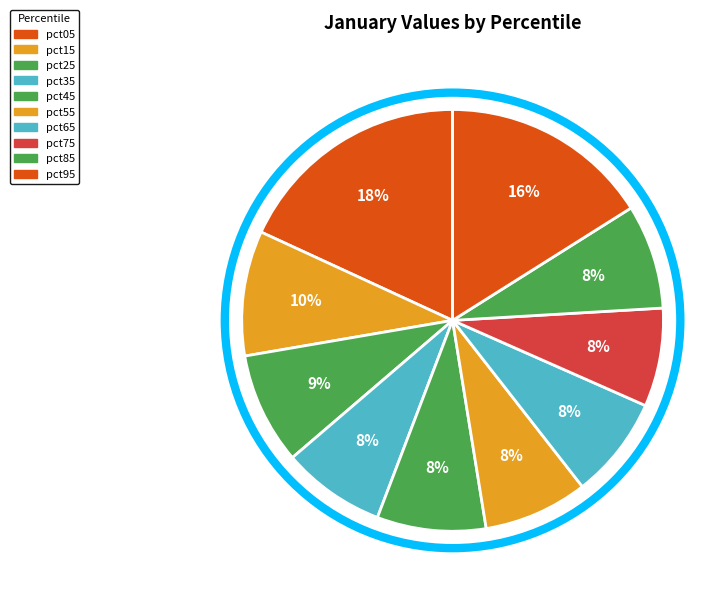

Which has a higher value, pct75 or pct95?

pct95